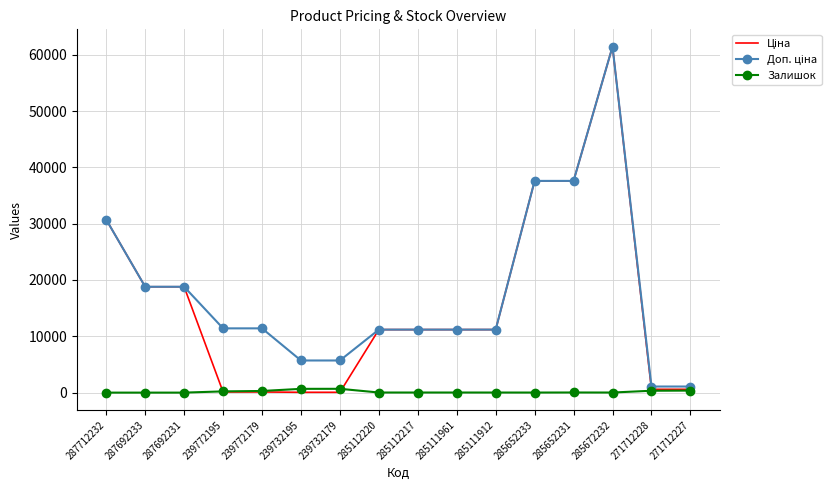

What is the difference between the highest and lowest values at 287692233?

18796.8